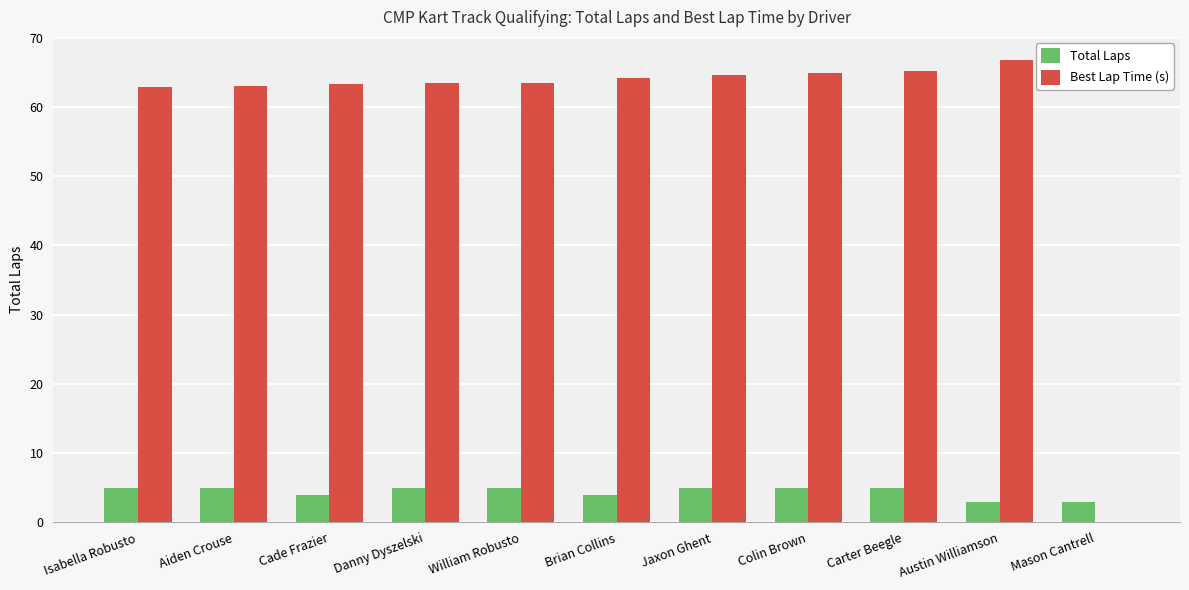

Which series has the largest total across all categories?

Best Lap Time (s)